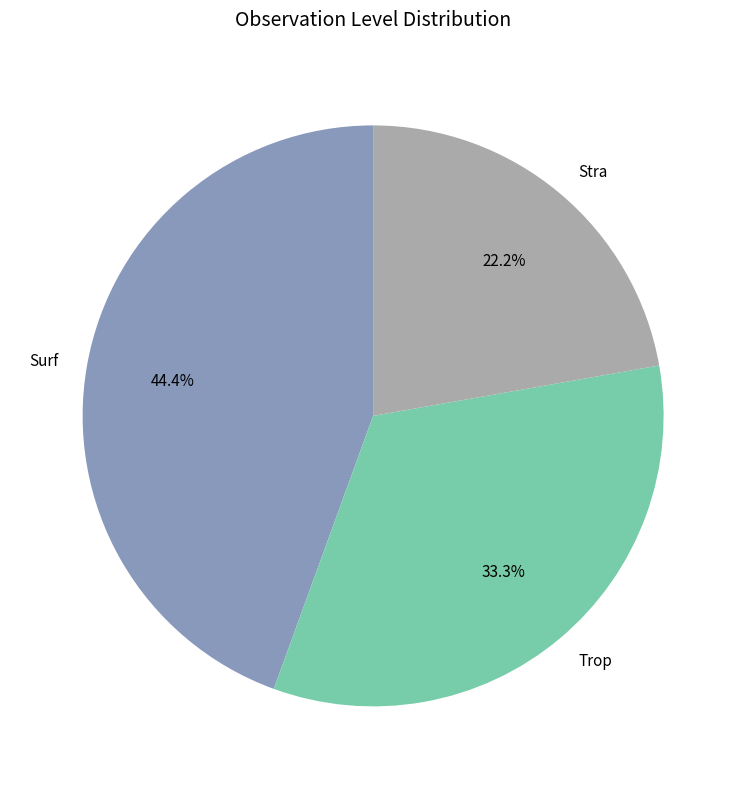

Is it true that Trop is 33% of the pie?

True